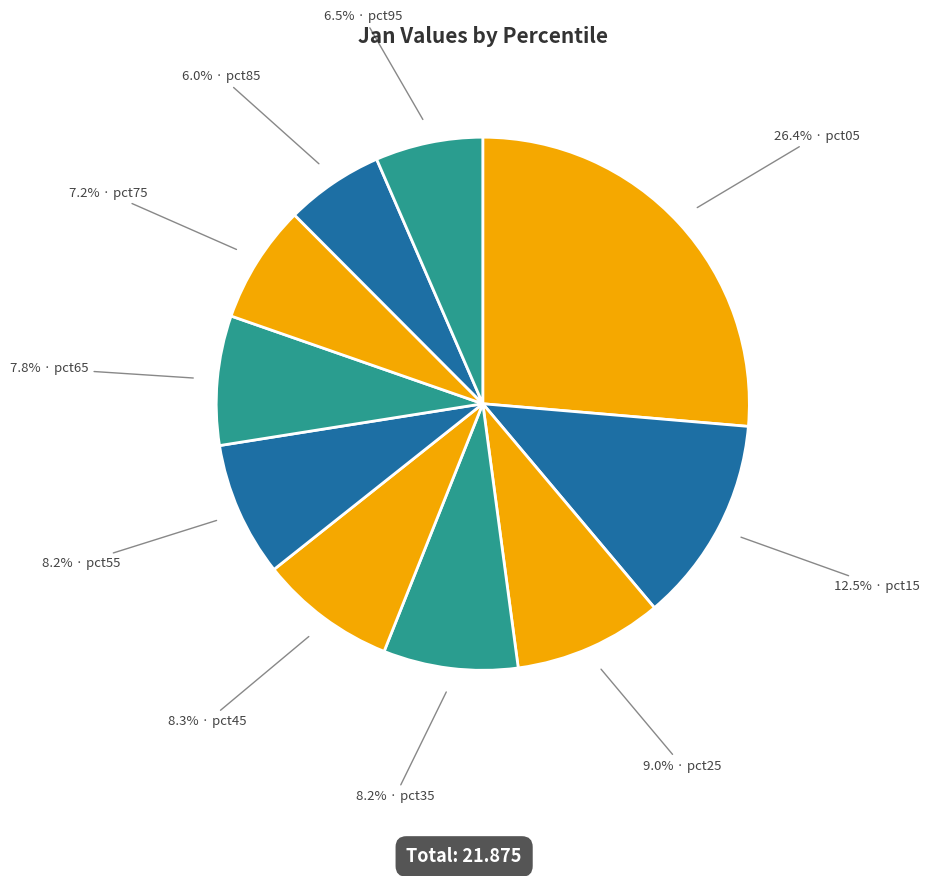

How many slices are in this pie chart?

10